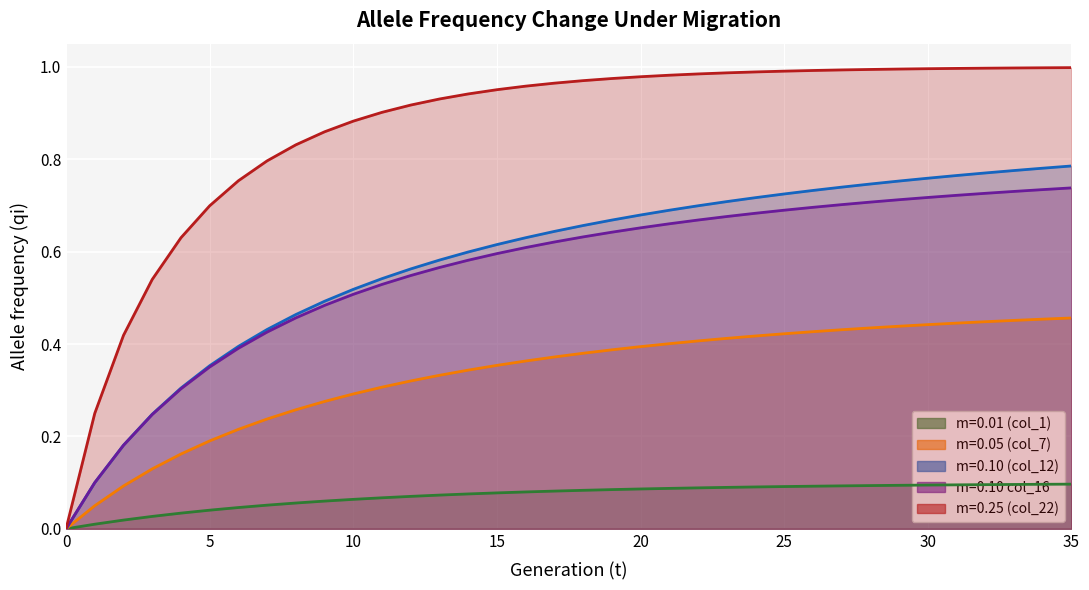

What is the spread (max minus min) of values at 5?

0.7